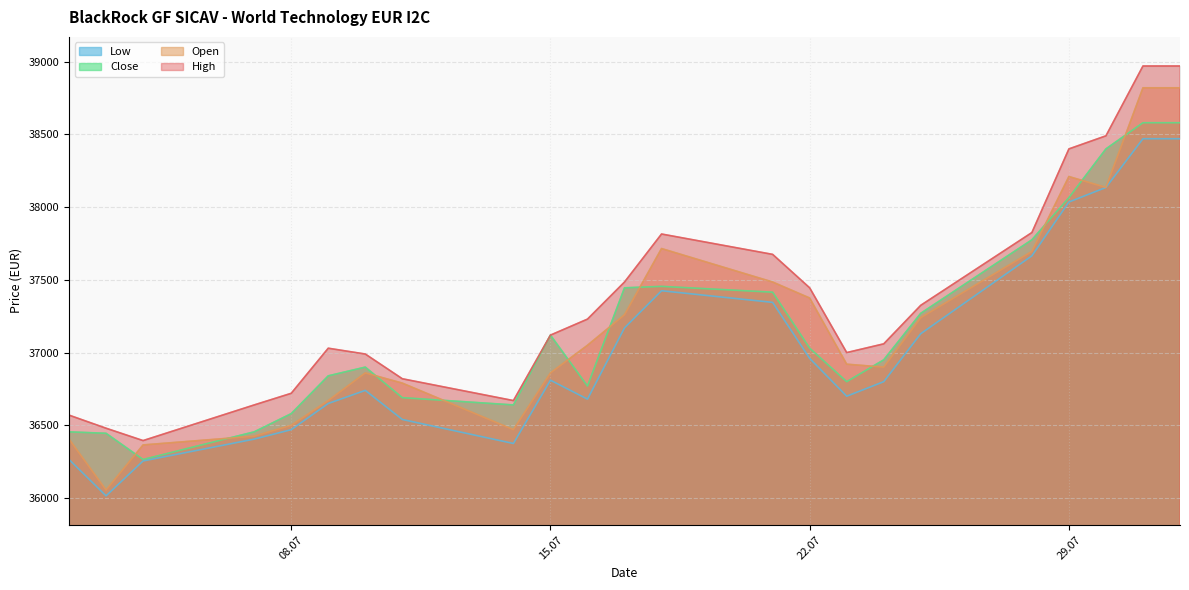

What is the label of the 1st point from the right?

01.08.2025